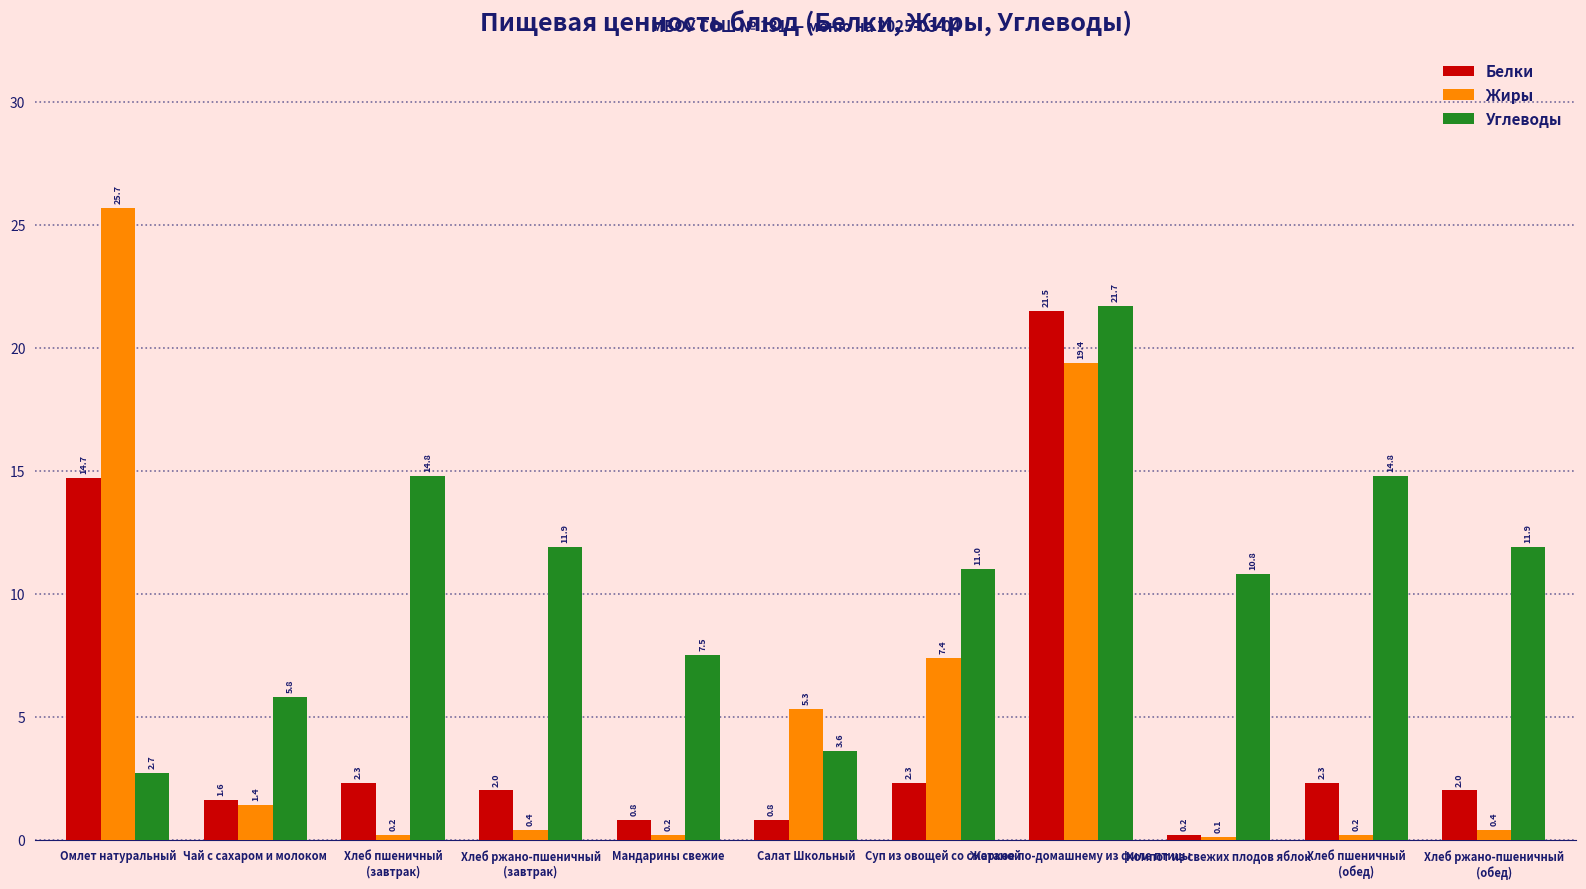

What is the sum of the Жиры values at Хлеб пшеничный
(завтрак) and Мандарины свежие?

0.4